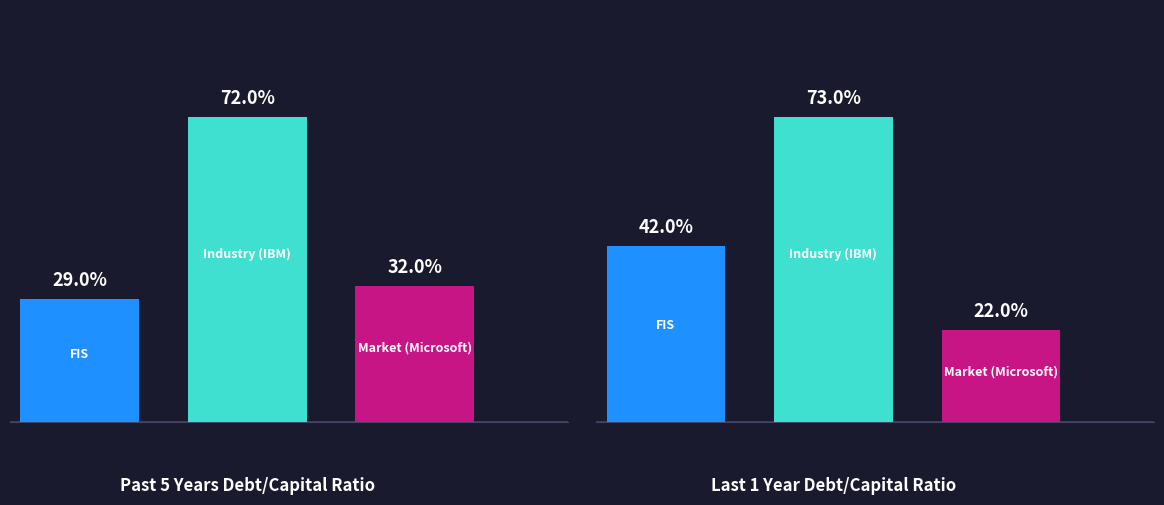

Reading left to right, extract all data points from this chart.

FIS: 0.3	0.4
Industry (IBM): 0.7	0.7
Market (Microsoft): 0.3	0.2